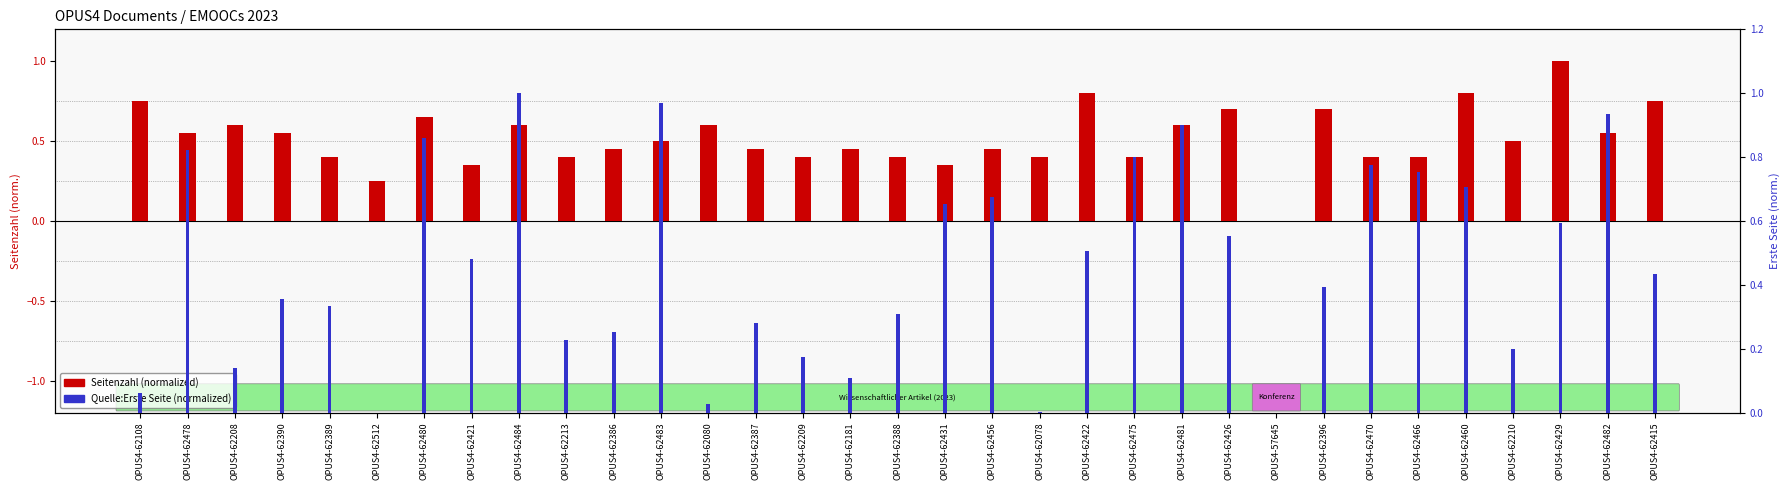

What is the label of the 25th bar from the right?

OPUS4-62484